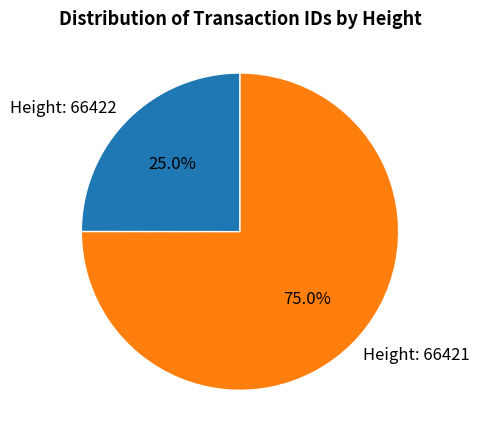

Is Height: 66422 the majority of the pie?

No